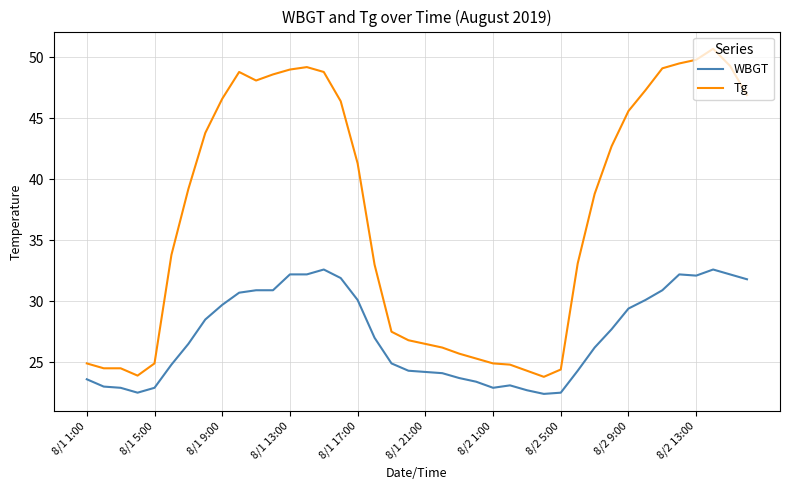

List the series in order of their peak value, highest first.

Tg, WBGT